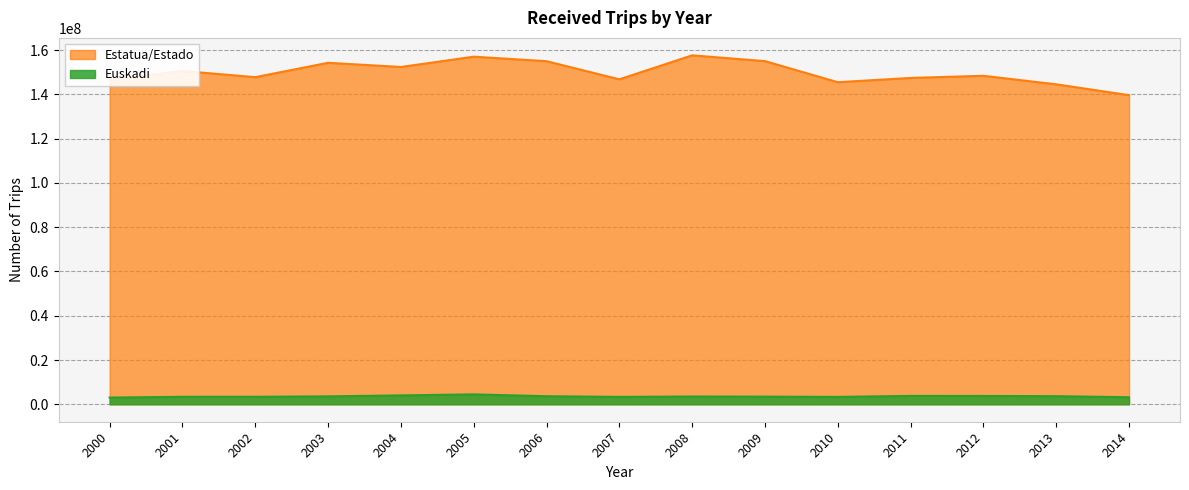

Which series has the widest spread of values?

Estatua/Estado